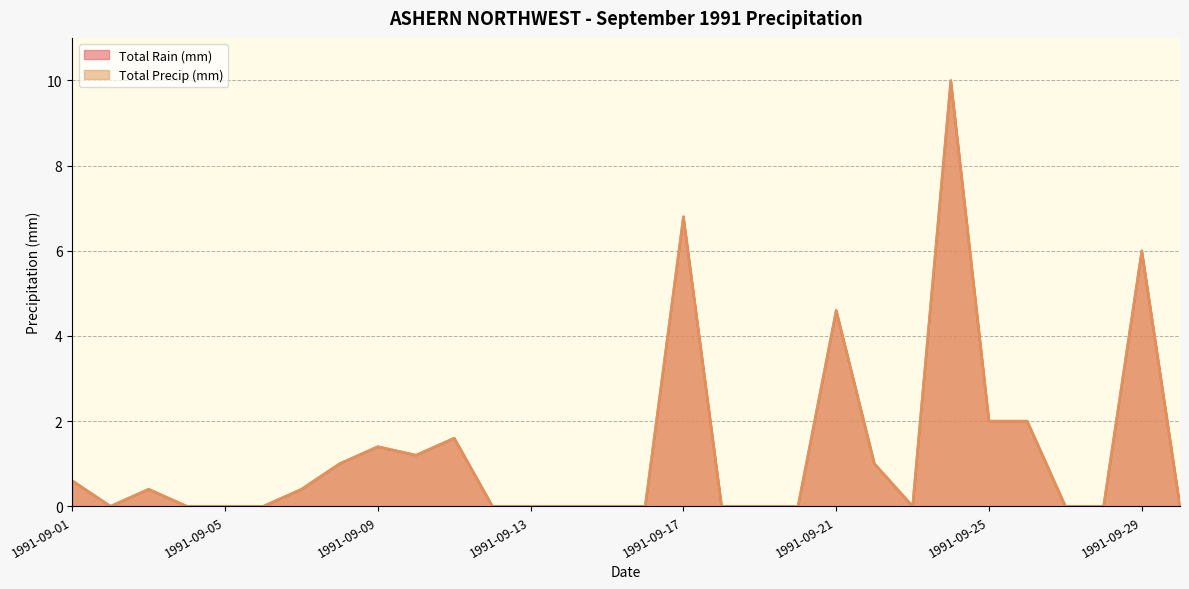

True or false: Total Precip (mm) and Total Rain (mm) cross at least once.

False